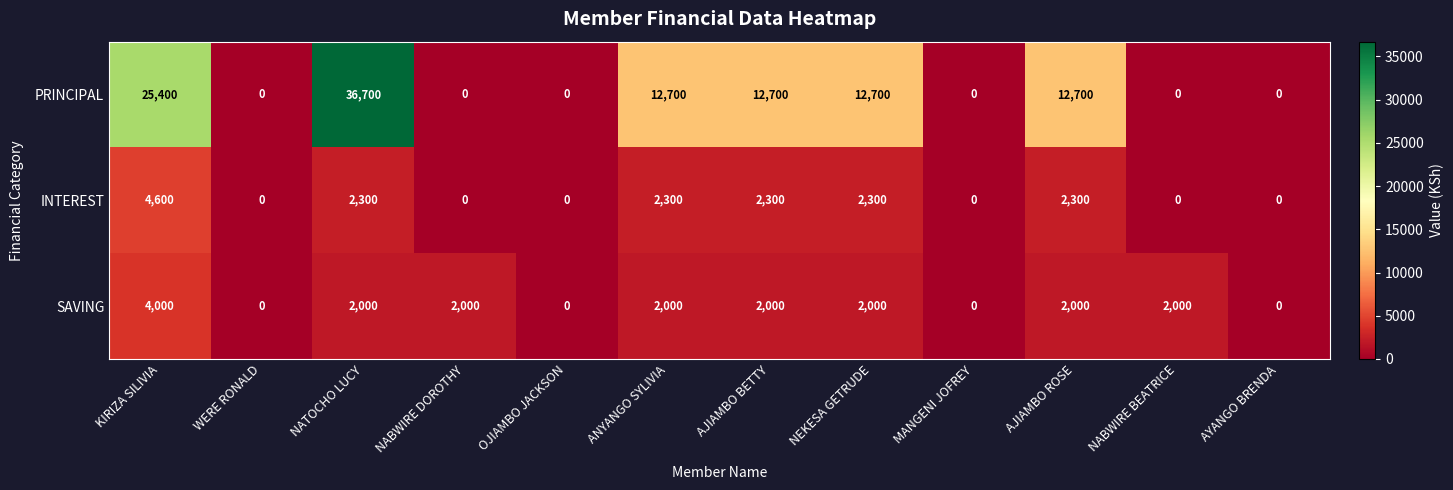

Which category has the highest value across all series?

NATOCHO LUCY